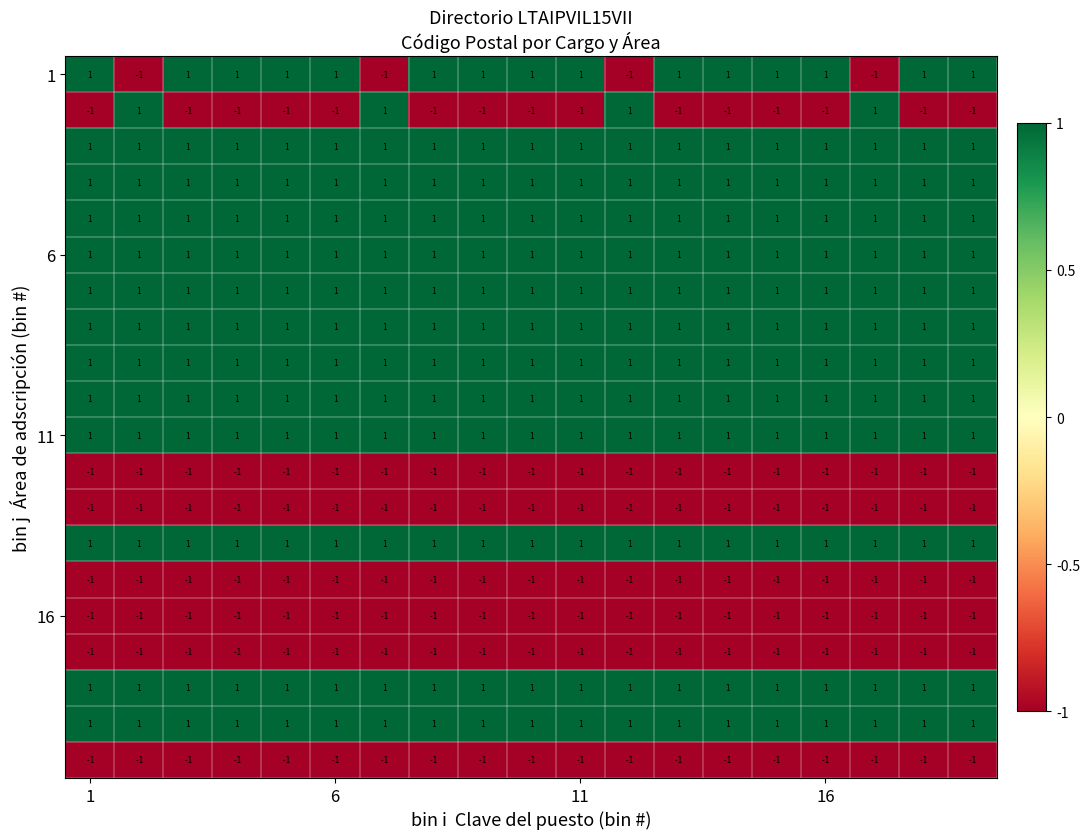

How many distinct data groups are displayed?

20